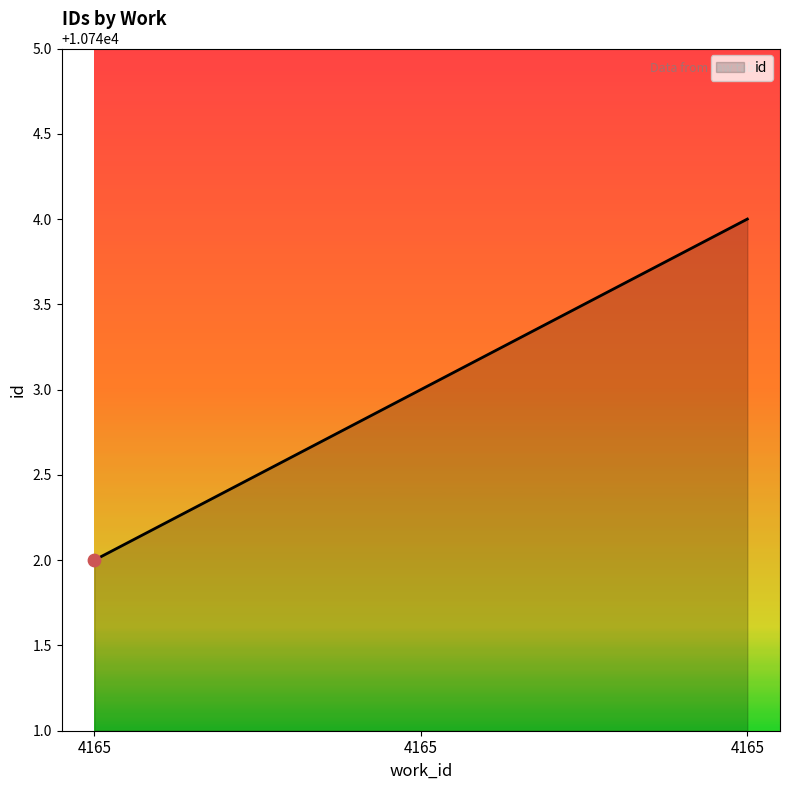

What is the ratio of the value at 4165 to the value at 4165?

1.0